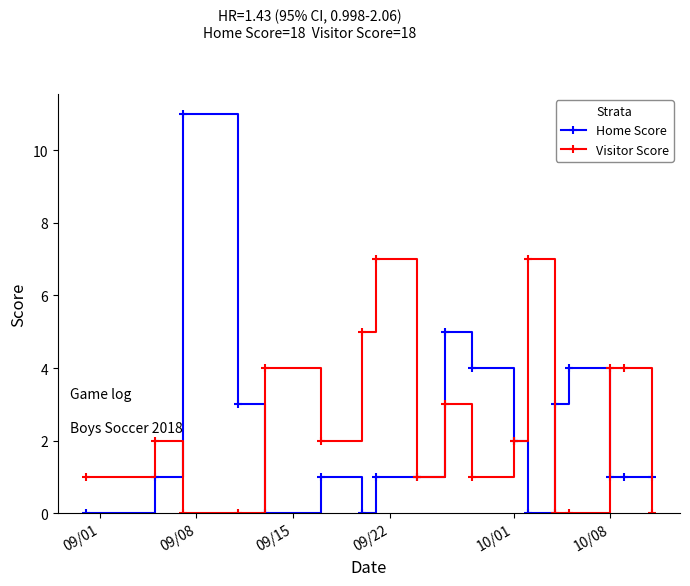

How many Visitor Score values are between 0 and 4?

15